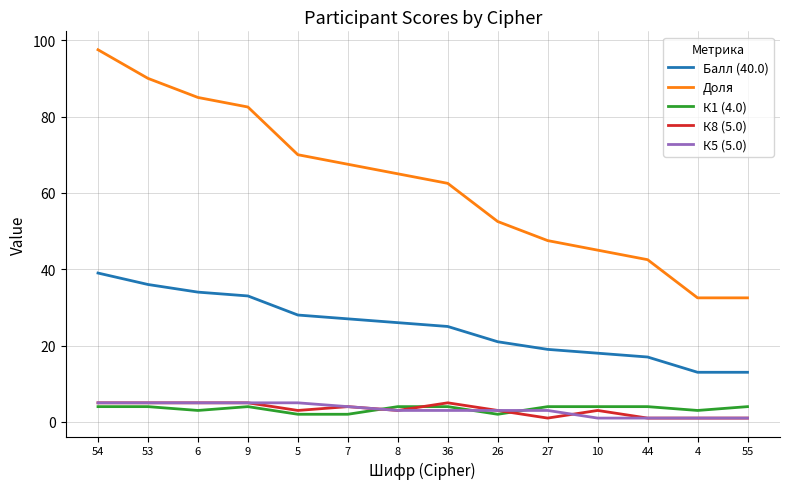

Which series has the widest spread of values?

Доля